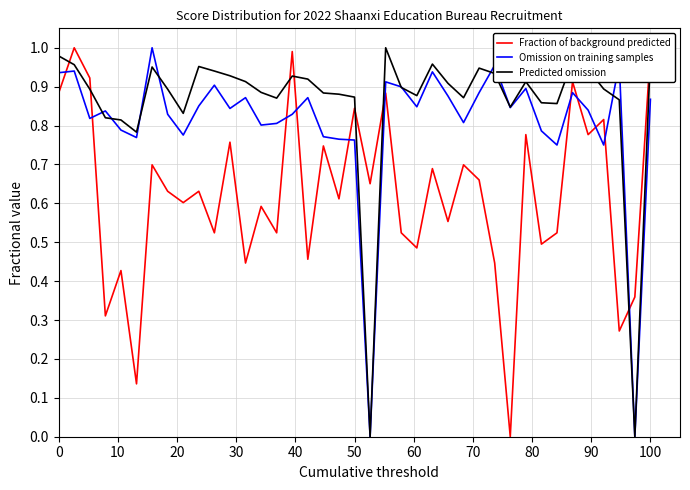

Rank the series by their average value, from highest to lowest.

Predicted omission, Omission on training samples, Fraction of background predicted